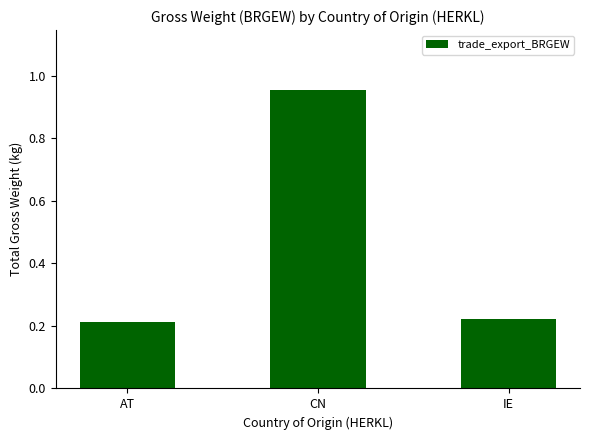

What is the label of the 1st bar from the right?

IE